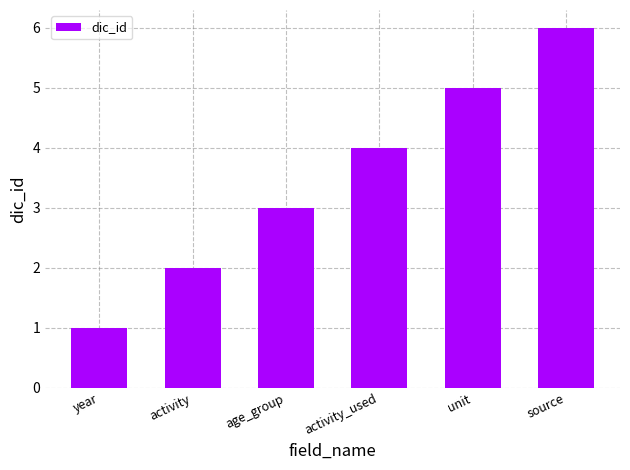

Does the chart contain any negative values?

No